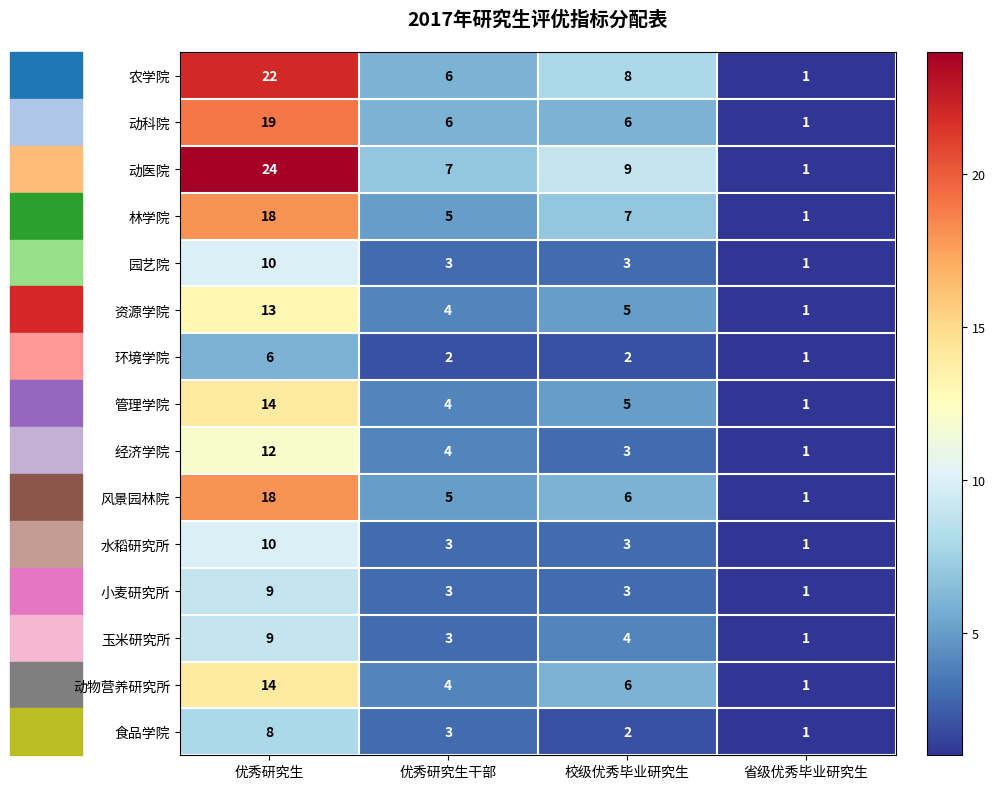

What is the approximate value of 风景园林院 at 优秀研究生, to the nearest 10?

20